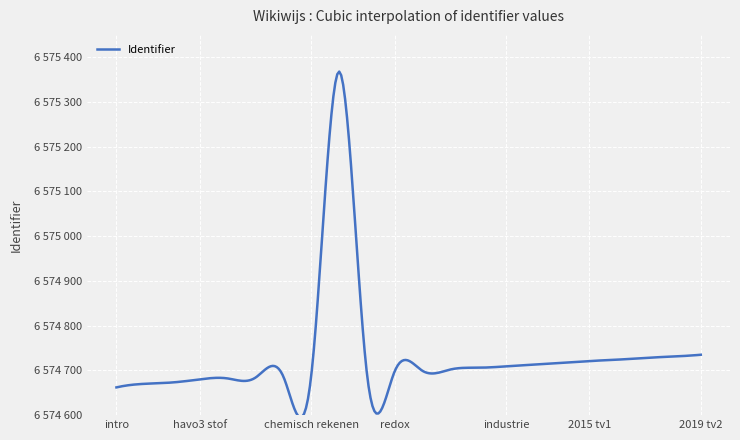

What is the value of the 19th point from the left?

6574698